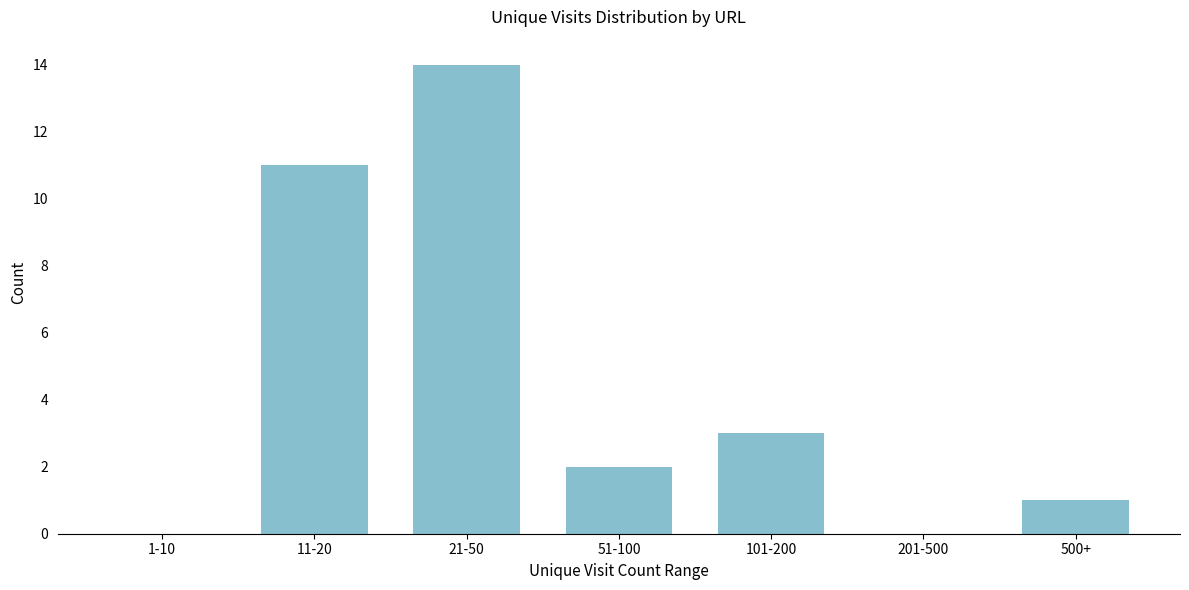

Reading left to right, what are all the values shown in this chart?

1-10=0	11-20=11	21-50=14	51-100=2	101-200=3	201-500=0	500+=1